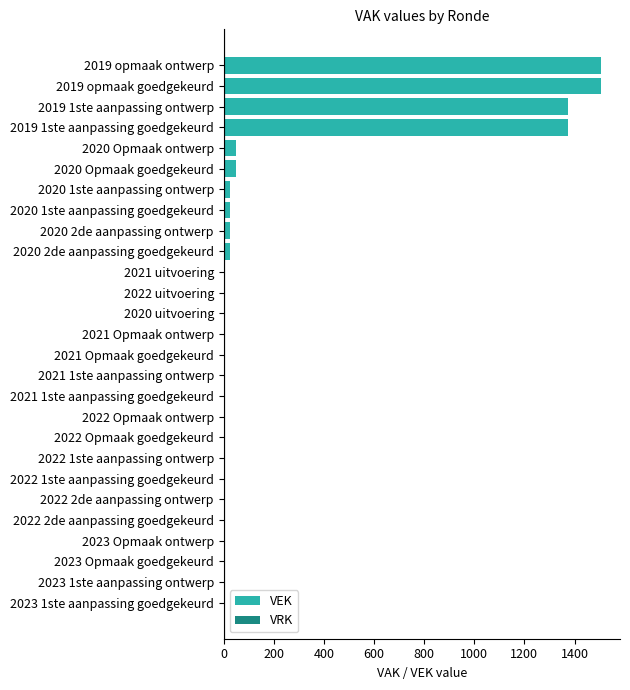

What is the greatest value displayed?

1506